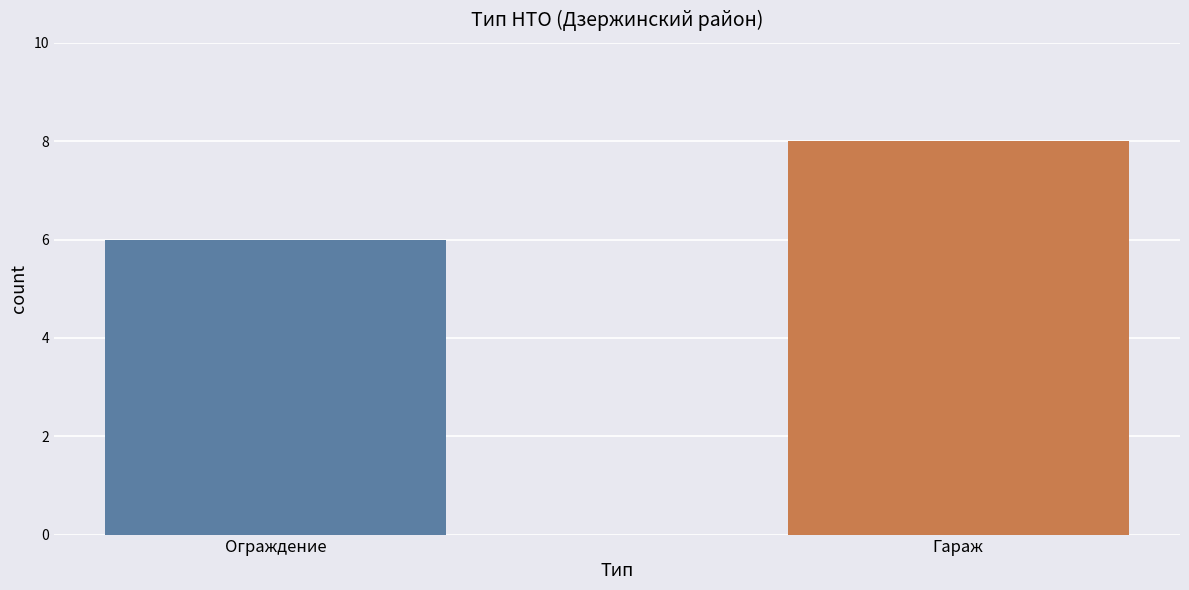

What is the maximum value shown in the chart?

8